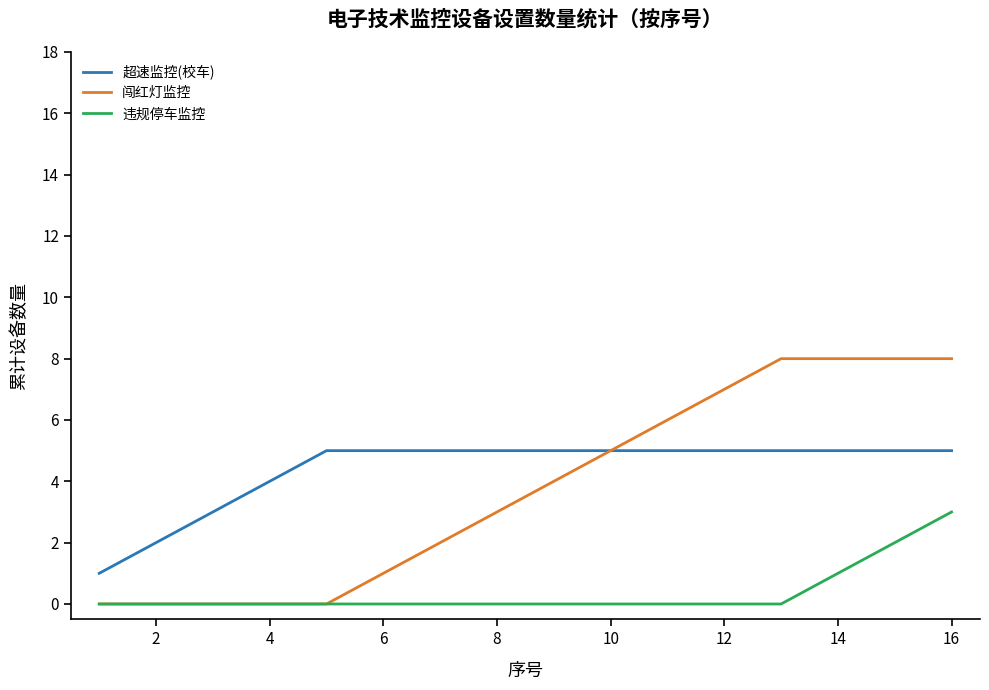

List the series in order of their overall mean, lowest first.

违规停车监控, 闯红灯监控, 超速监控(校车)